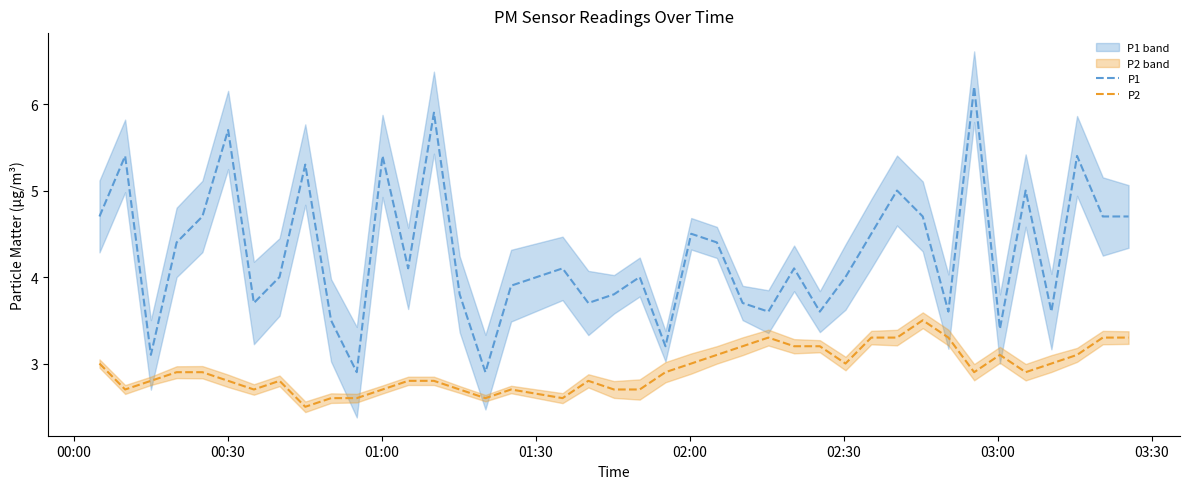

Reading left to right, extract all data points from this chart.

P1: 4.7	5.4	3.1	4.4	4.7	5.7	3.7	4.0	5.3	3.5	2.9	5.4	4.1	5.9	3.8	2.9	3.9	4.1	3.7	3.8	4.0	3.2	4.5	4.4	3.7	3.6	4.1	3.6	4.0	4.5	5.0	4.7	3.6	6.2	3.4	5.0	3.6	5.4	4.7	4.7
P2: 3.0	2.7	2.8	2.9	2.9	2.8	2.7	2.8	2.5	2.6	2.6	2.7	2.8	2.8	2.7	2.6	2.7	2.6	2.8	2.7	2.7	2.9	3.0	3.1	3.2	3.3	3.2	3.2	3.0	3.3	3.3	3.5	3.3	2.9	3.1	2.9	3.0	3.1	3.3	3.3